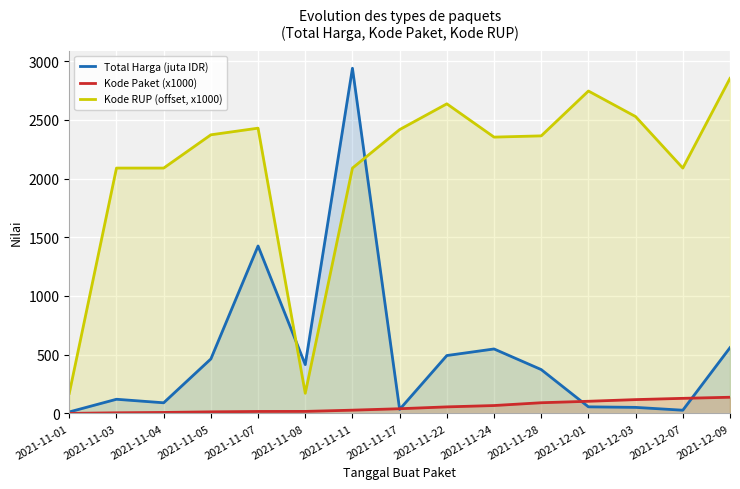

At which category is the sum across all series the highest?

2021-11-11